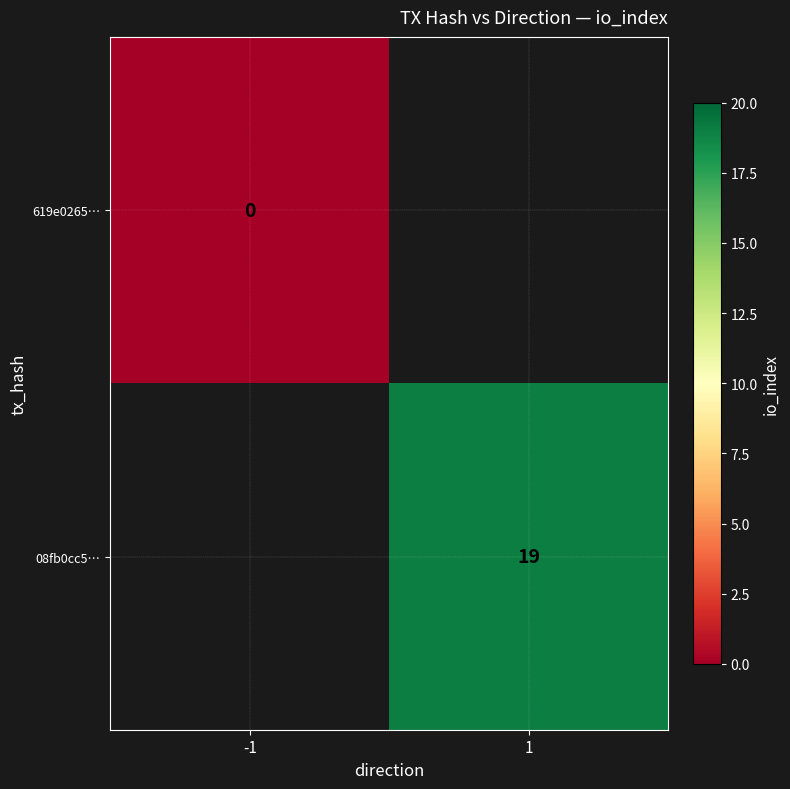

Is it true that 08fb0cc5… equals 19 at 1?

True